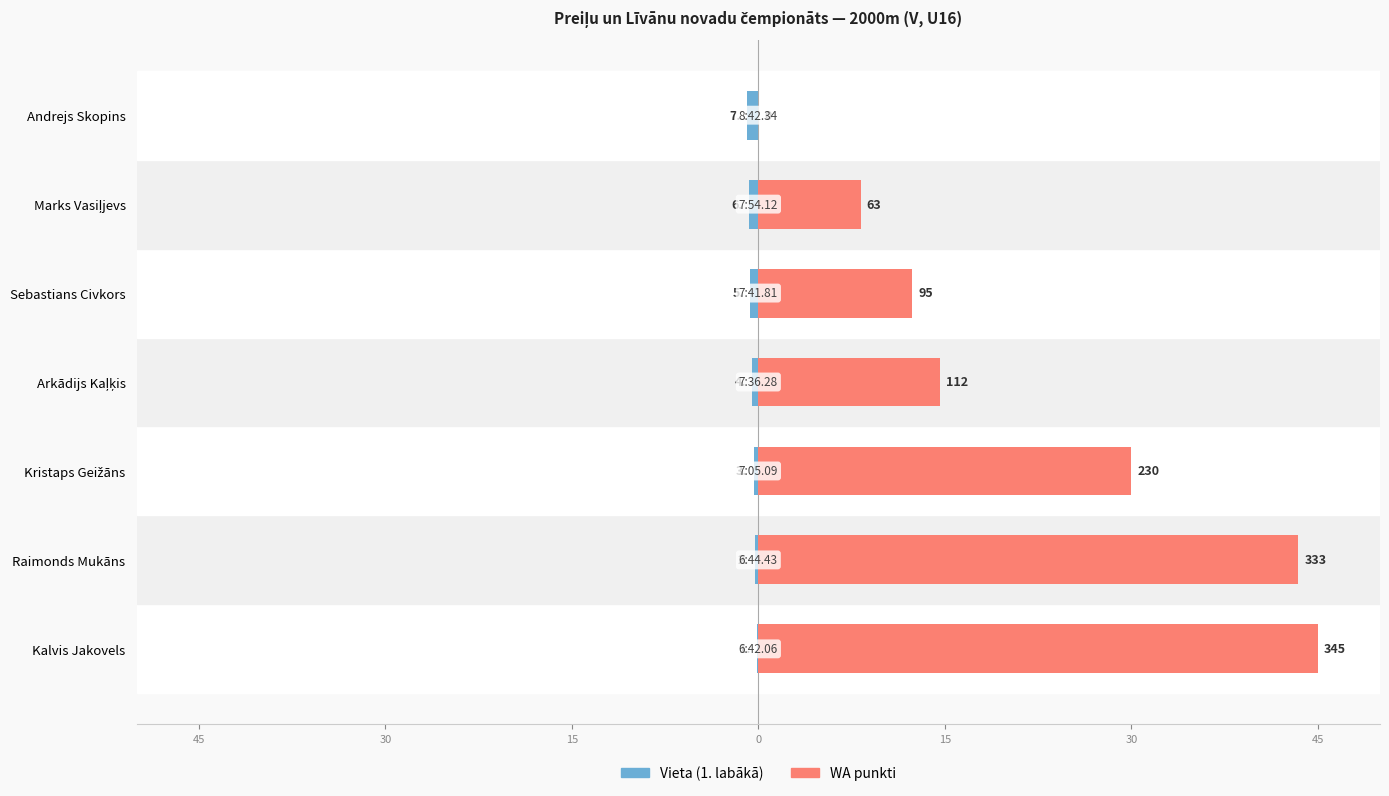

How many positive values does the WA punkti series have?

6